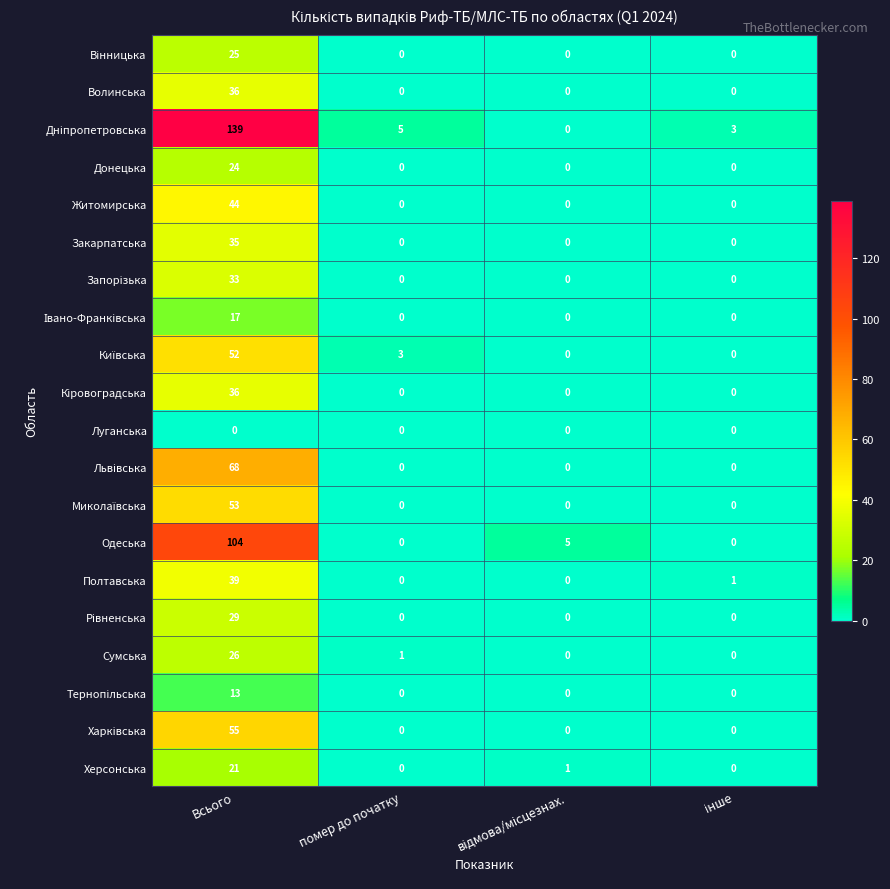

What is the spread (max minus min) of values at Всього?

139